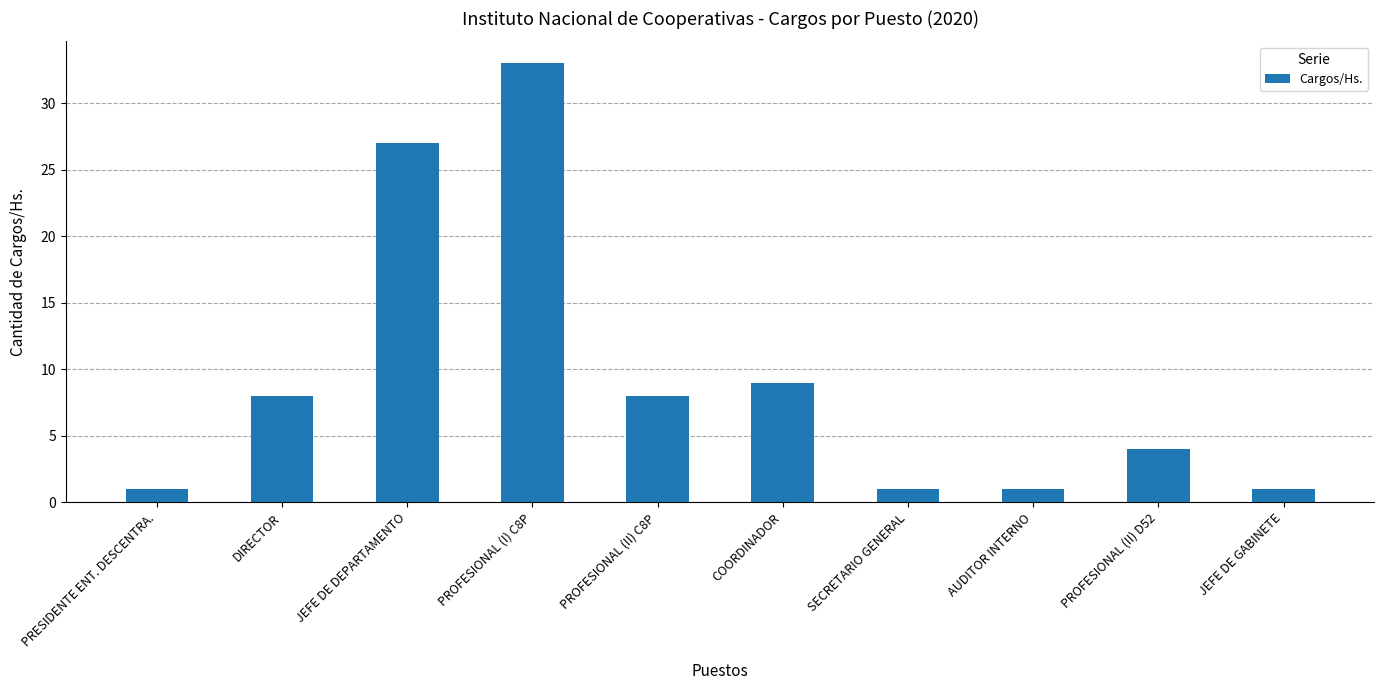

How many distinct data groups are displayed?

1